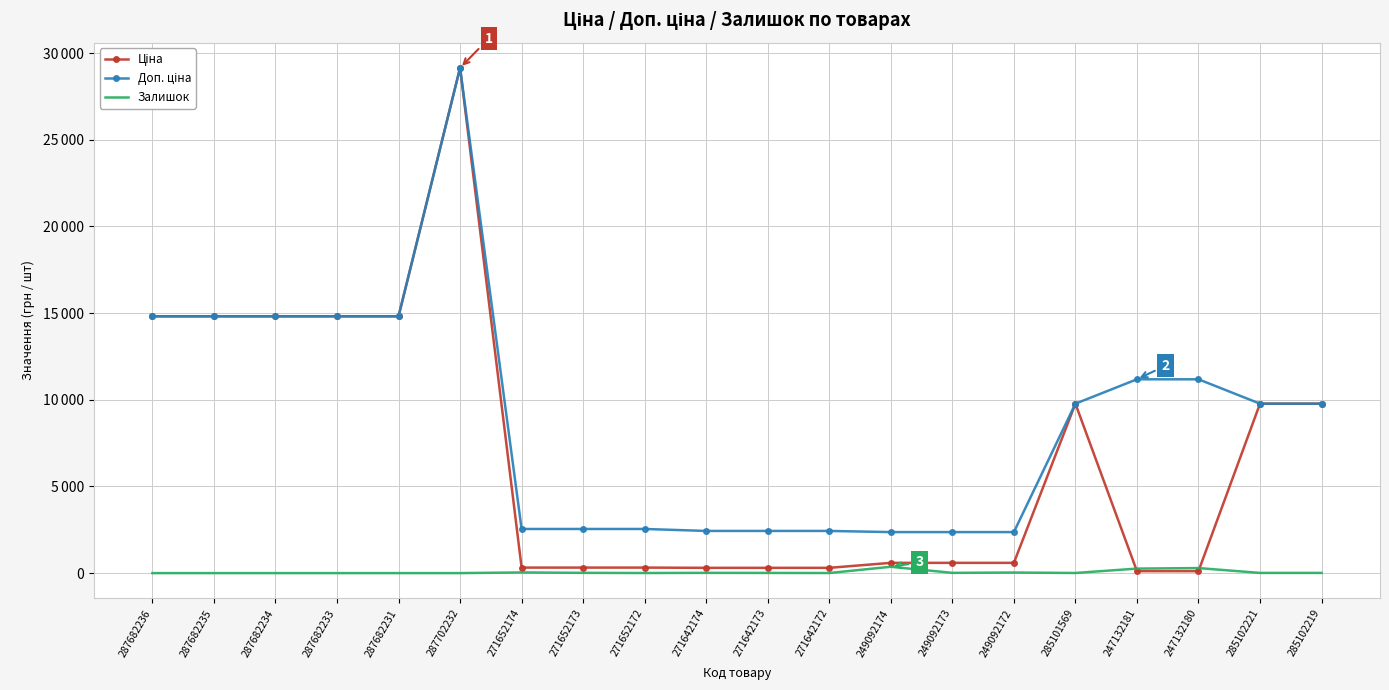

The Доп. ціна series shows 11182.0 at 247132181. True or false?

True